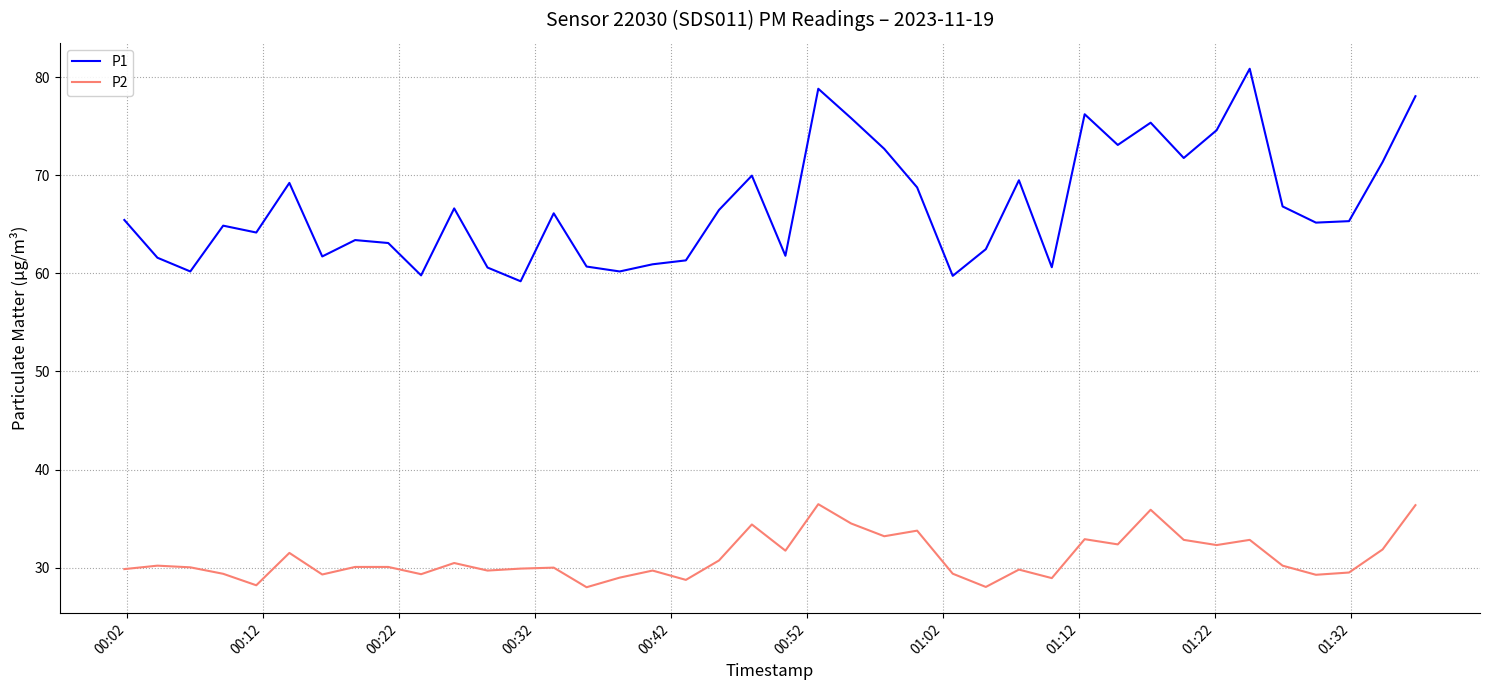

How many lines are shown in the chart?

2